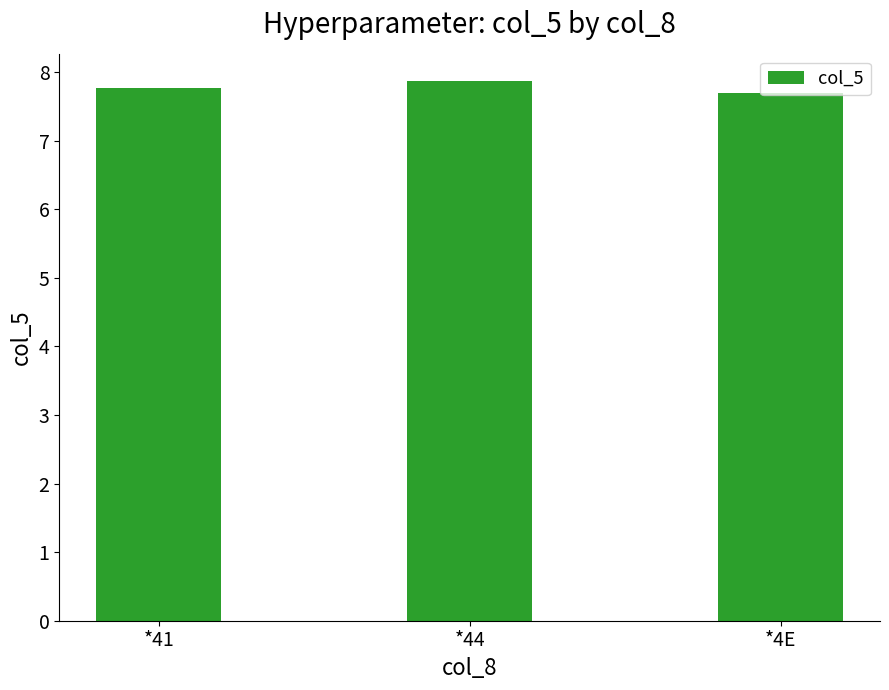

What is the change in value from *44 to *4E?

-0.2